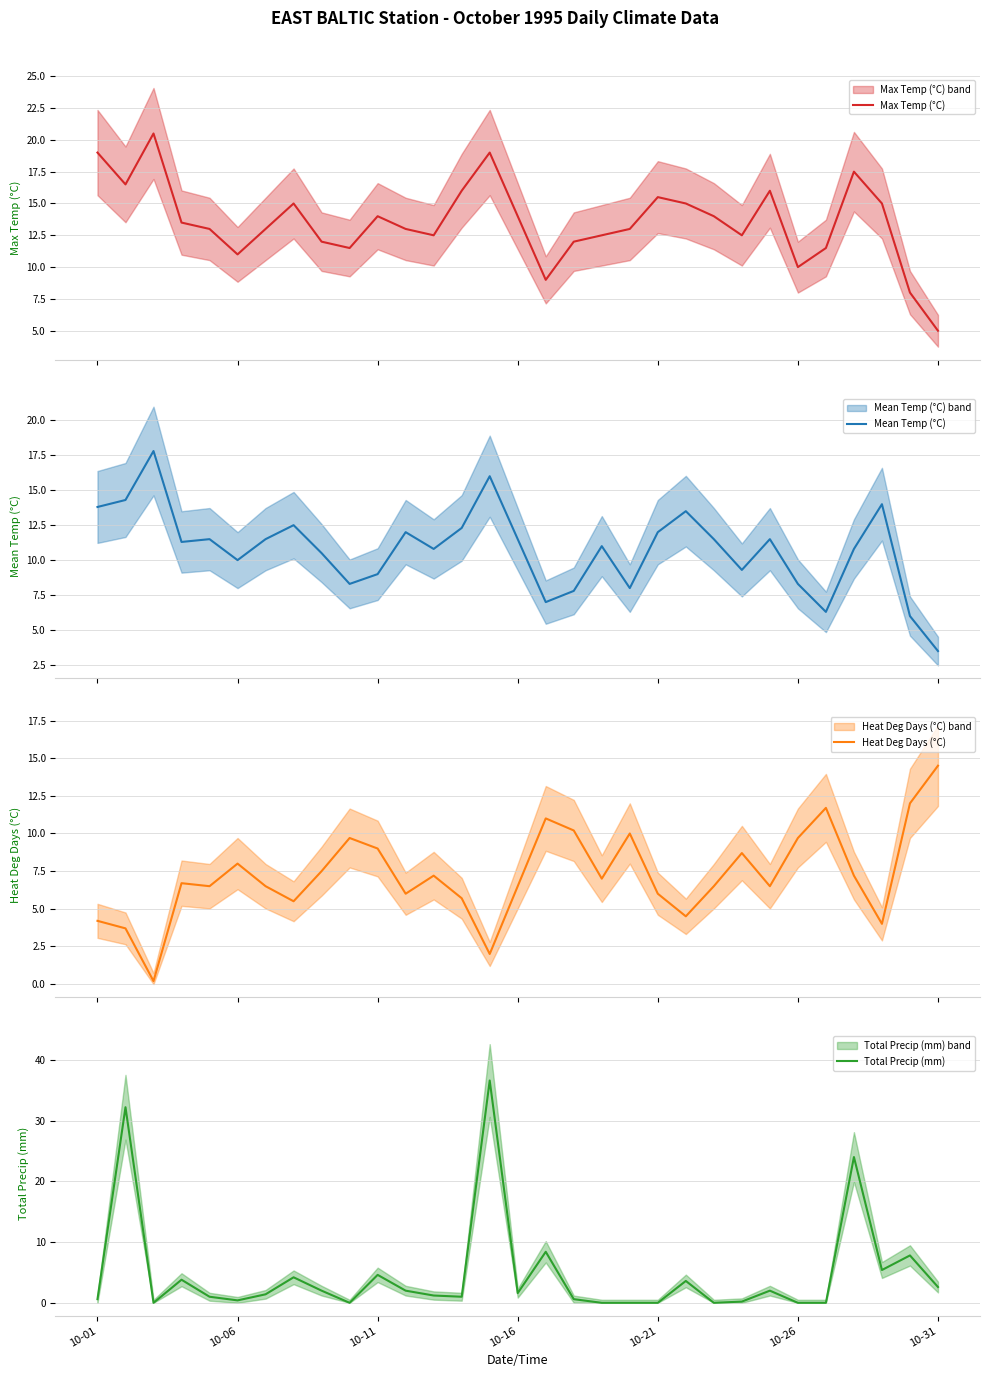

Read the Mean Temp (°C) value at 10-01.

13.8